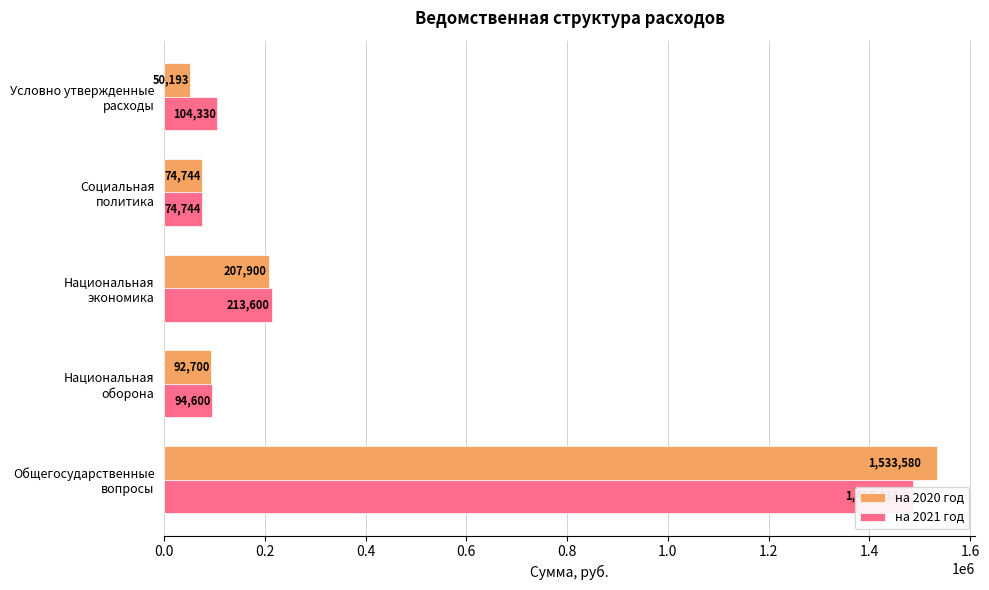

What are all the series names shown in the legend?

на 2020 год, на 2021 год